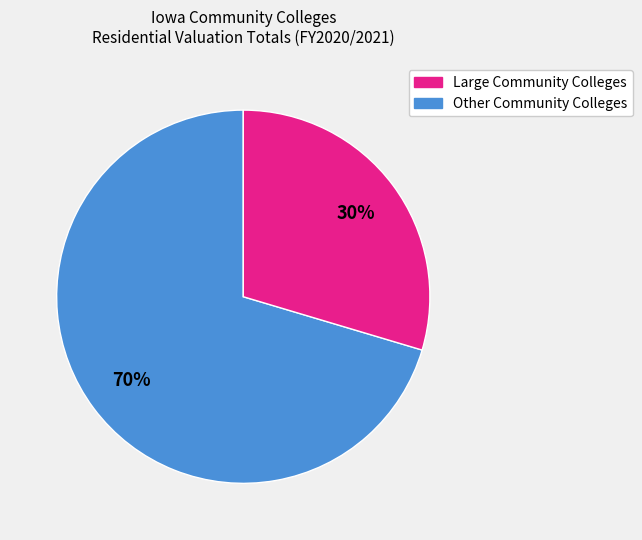

Count the number of slices in the pie.

2